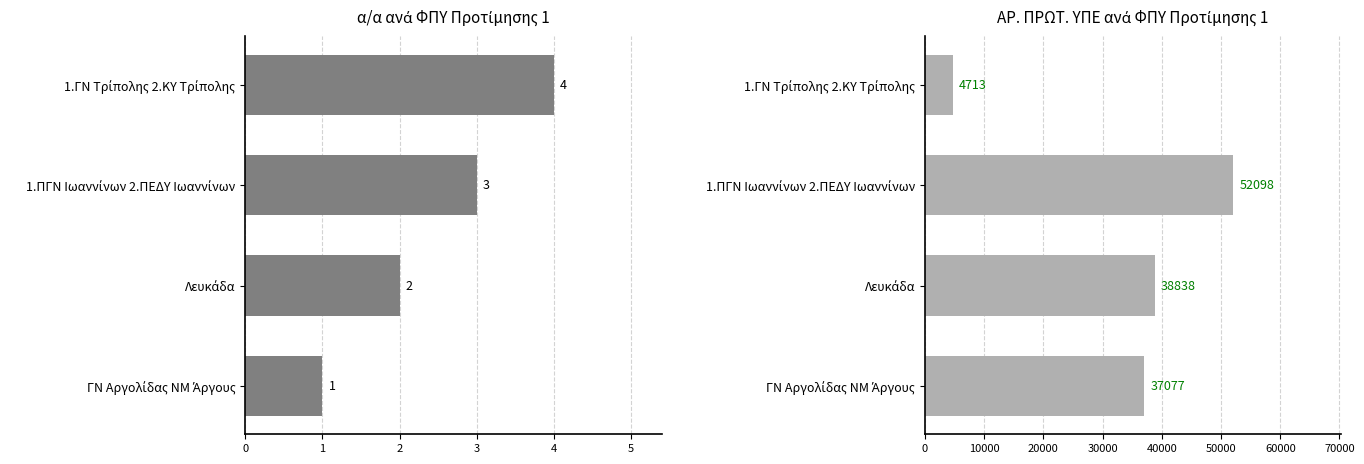

What value does the α/α series have at ΓΝ Αργολίδας ΝΜ Άργους?

1